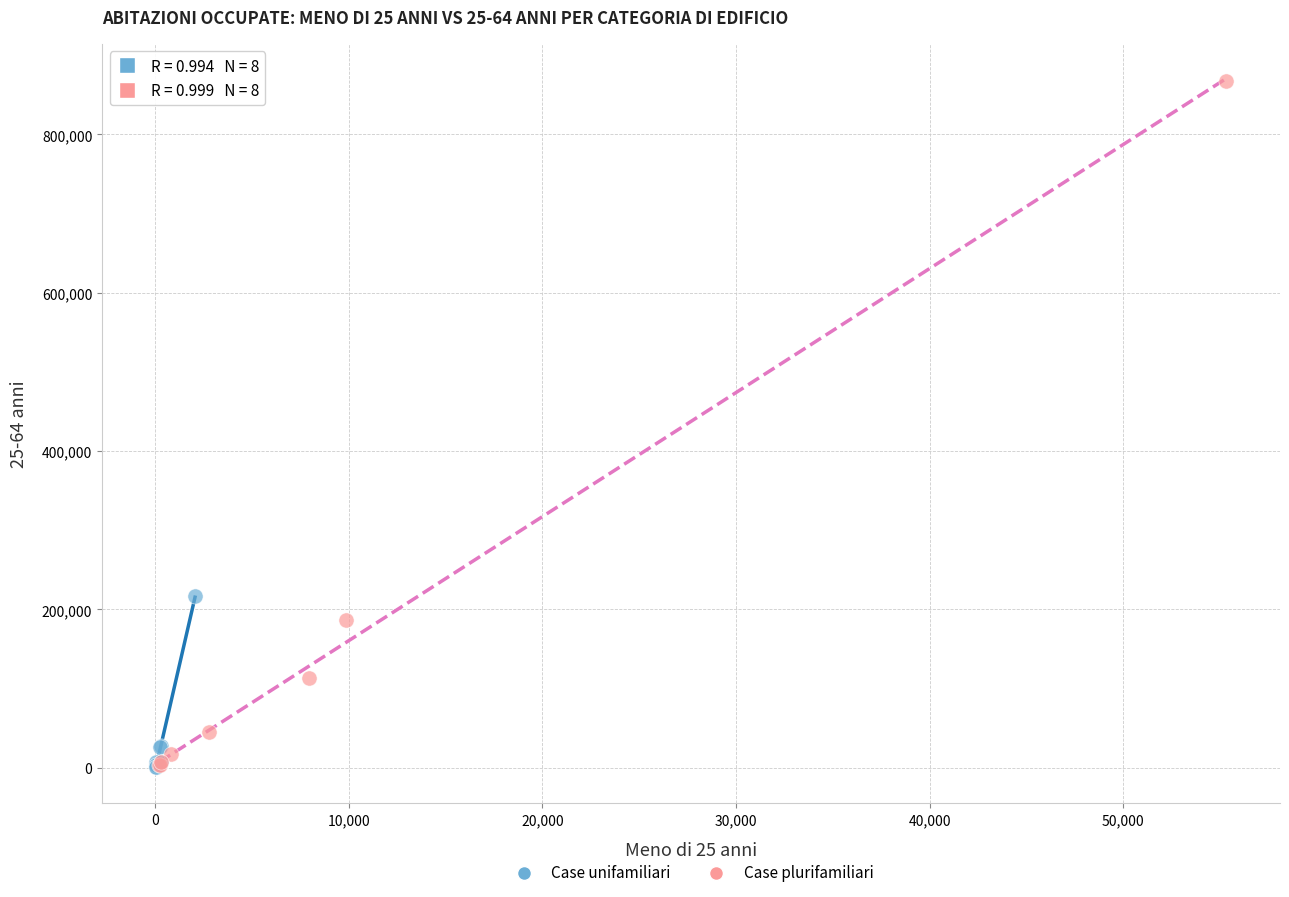

What are all the series names shown in the legend?

Case unifamiliari, Case plurifamiliari